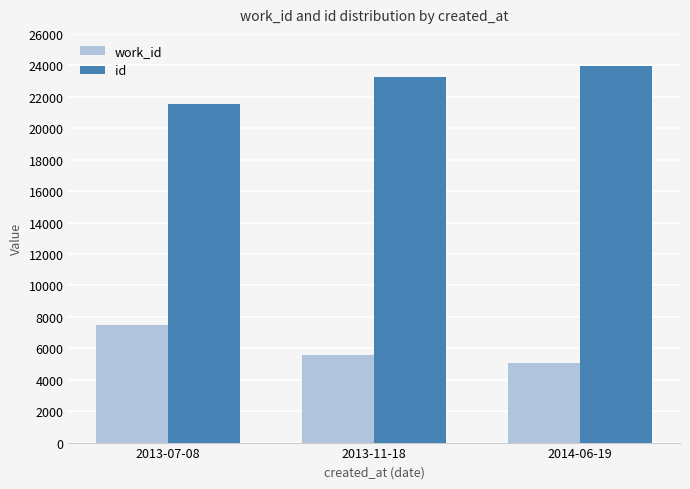

Count the number of data series in this chart.

2